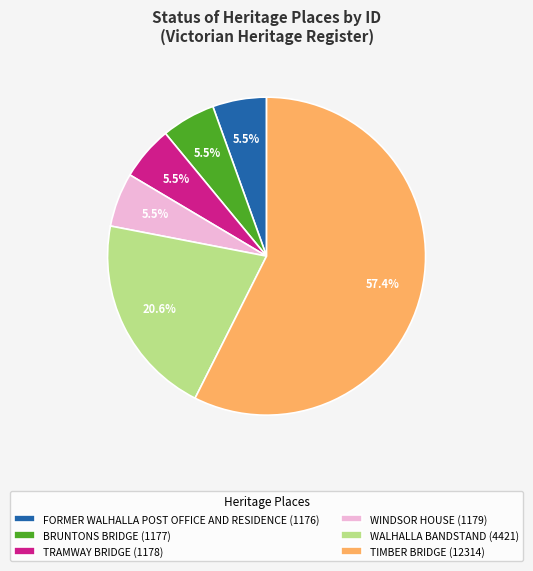

To the nearest percent, what is the combined percentage of BRUNTONS BRIDGE and TIMBER BRIDGE?

63%